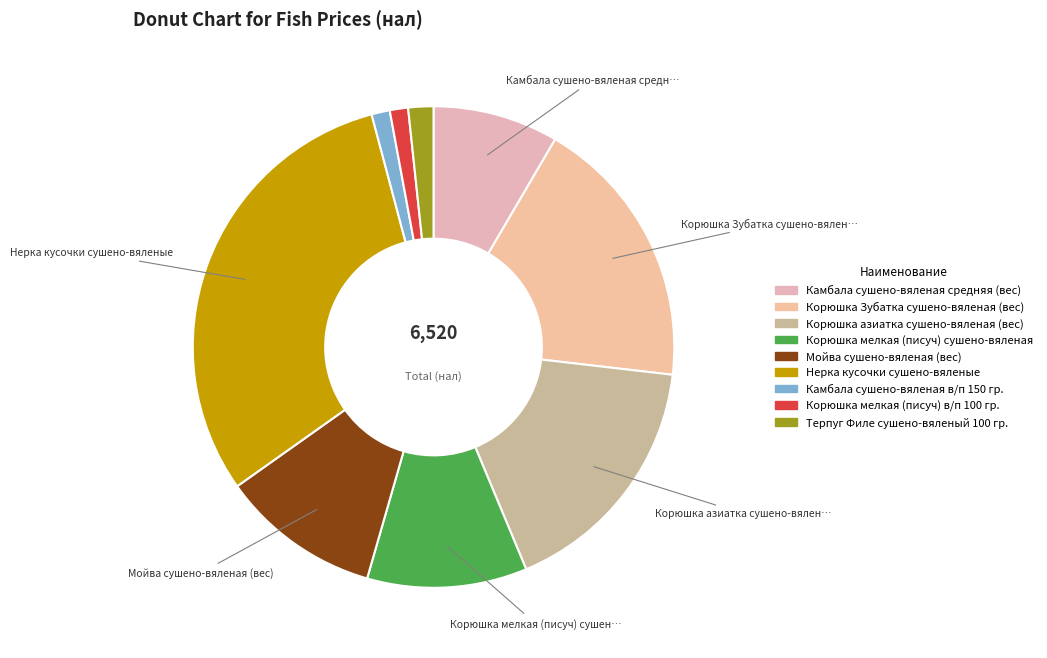

Rank the categories by value from lowest to highest.

Камбала сушено-вяленая в/п 150 гр., Корюшка мелкая (писуч) в/п 100 гр., Терпуг Филе сушено-вяленый 100 гр., Камбала сушено-вяленая средняя (вес), Корюшка мелкая (писуч) сушено-вяленая, Мойва сушено-вяленая (вес), Корюшка азиатка сушено-вяленая (вес), Корюшка Зубатка сушено-вяленая (вес), Нерка кусочки сушено-вяленые